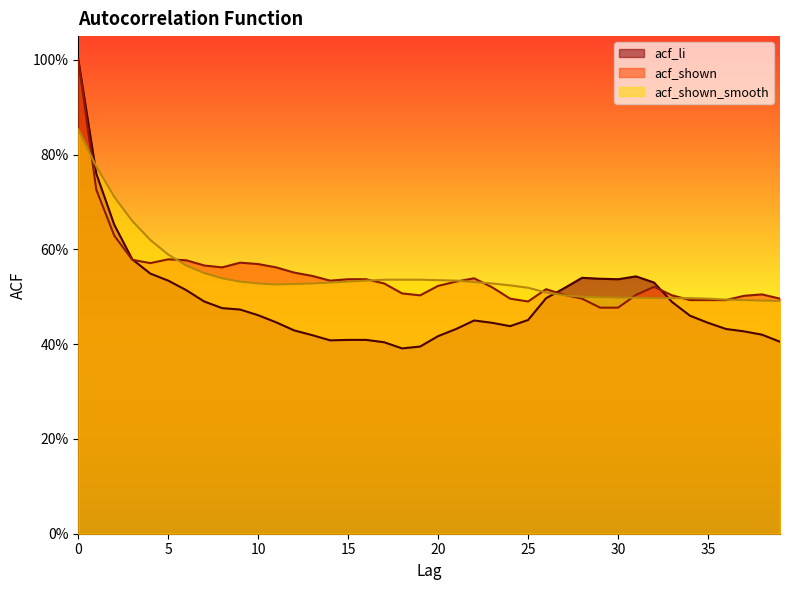

Does the chart display data point markers on the line(s)?

No